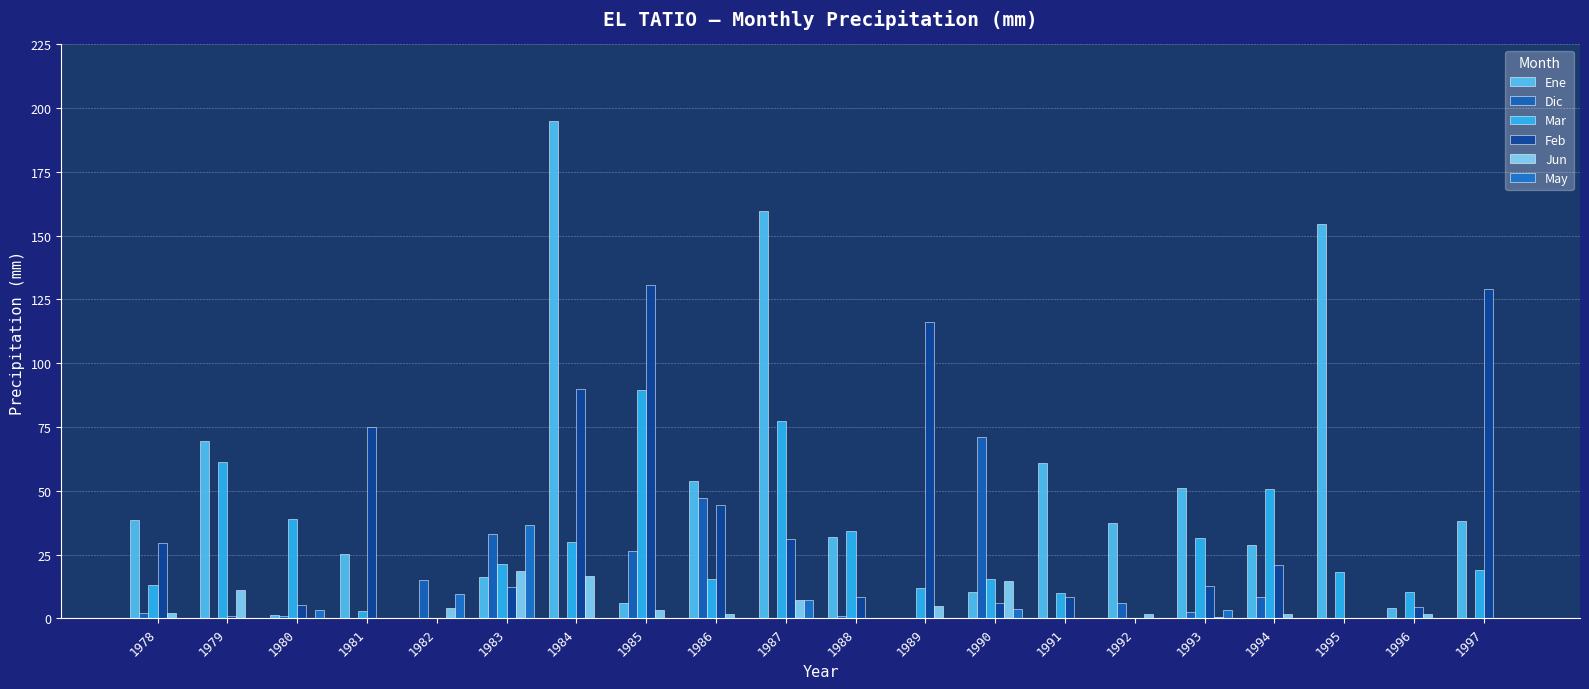

Where is Dic nearest to the value 35?

1983